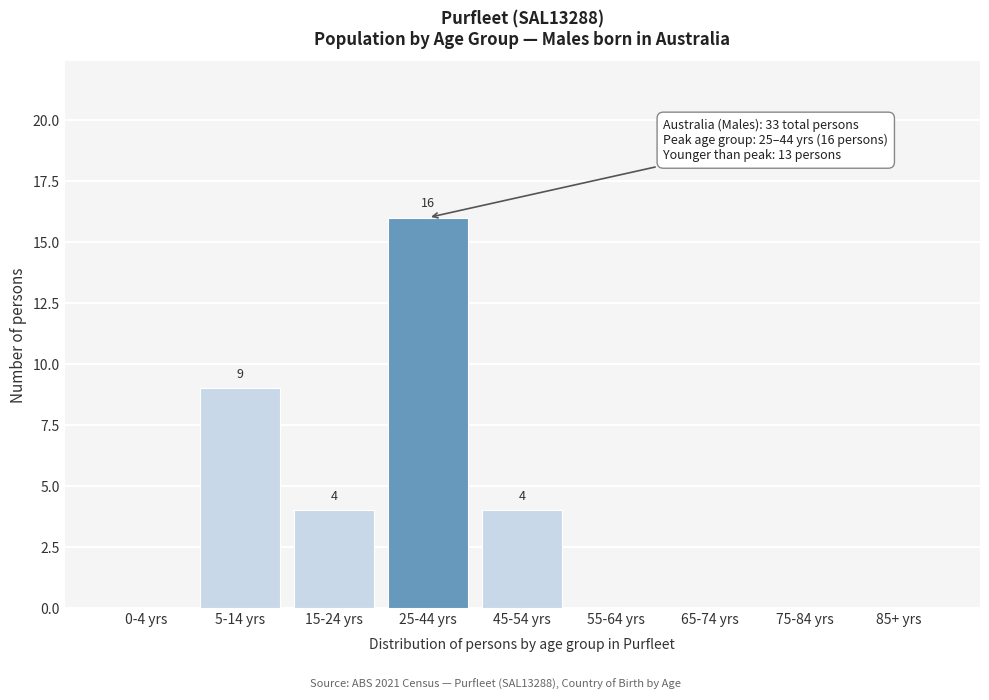

Reading left to right, extract all data points from this chart.

0-4 yrs=0	5-14 yrs=9	15-24 yrs=4	25-44 yrs=16	45-54 yrs=4	55-64 yrs=0	65-74 yrs=0	75-84 yrs=0	85+ yrs=0